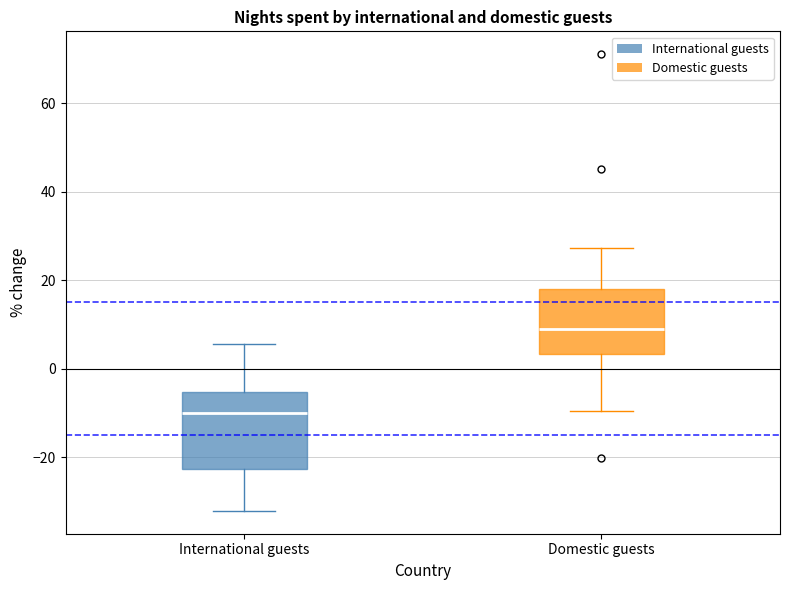

Reading left to right, transcribe this box plot: for each box, give where its median line is, the range the box spans, and where its two whiskers end, as read against the y-axis. The values are not printed on the chart, so give them approximately, as read against the axis.

International guests: median -10, box -22 to -6, whiskers -32 to 6
Domestic guests: median 10, box 4 to 18, whiskers -10 to 28